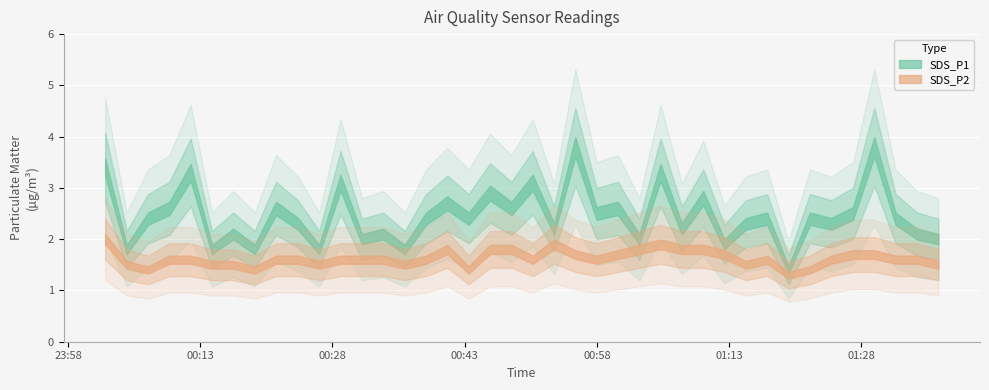

How many interior local valleys does the SDS_P2 series have?

9